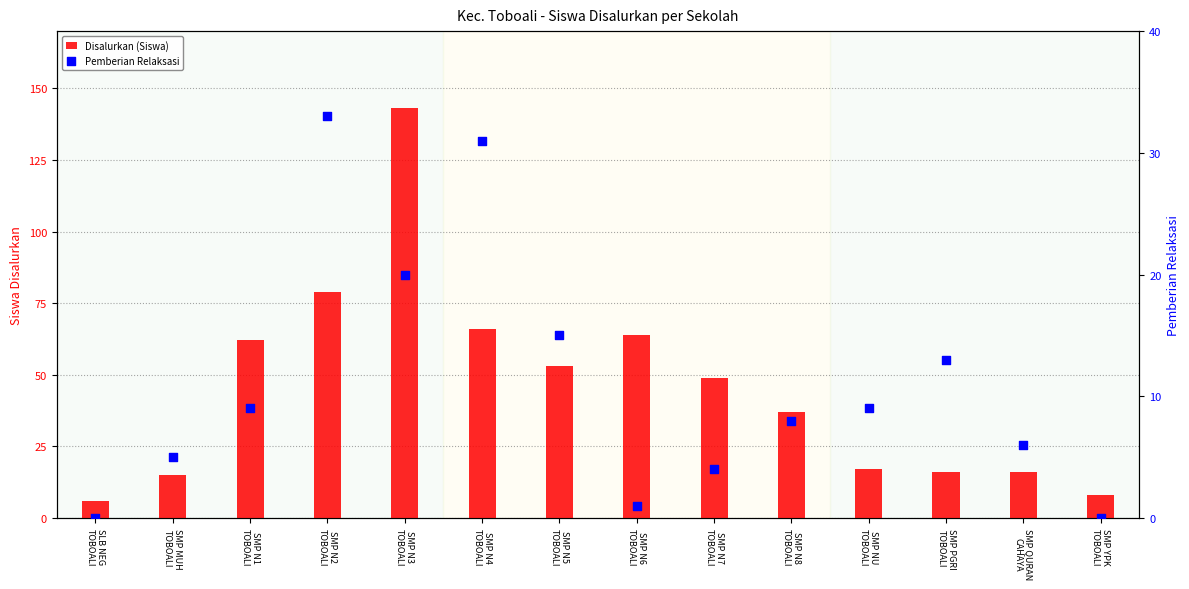

Which series reaches the minimum Y coordinate?

Pemberian Relaksasi